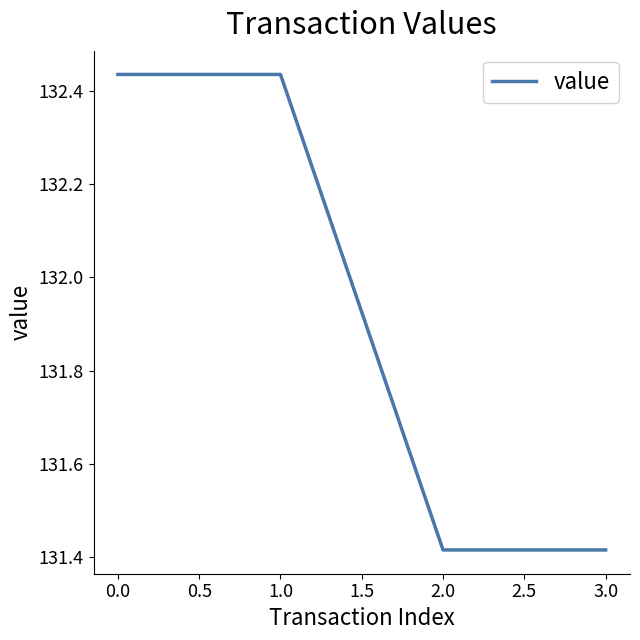

What position from the left is 3.0?

4